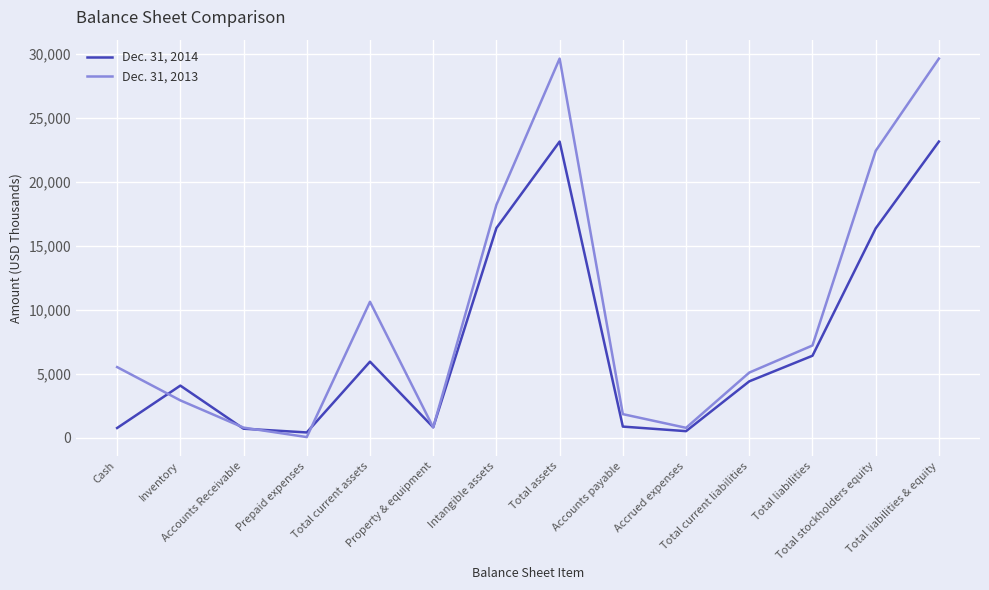

Which series has the widest spread of values?

Dec. 31, 2013